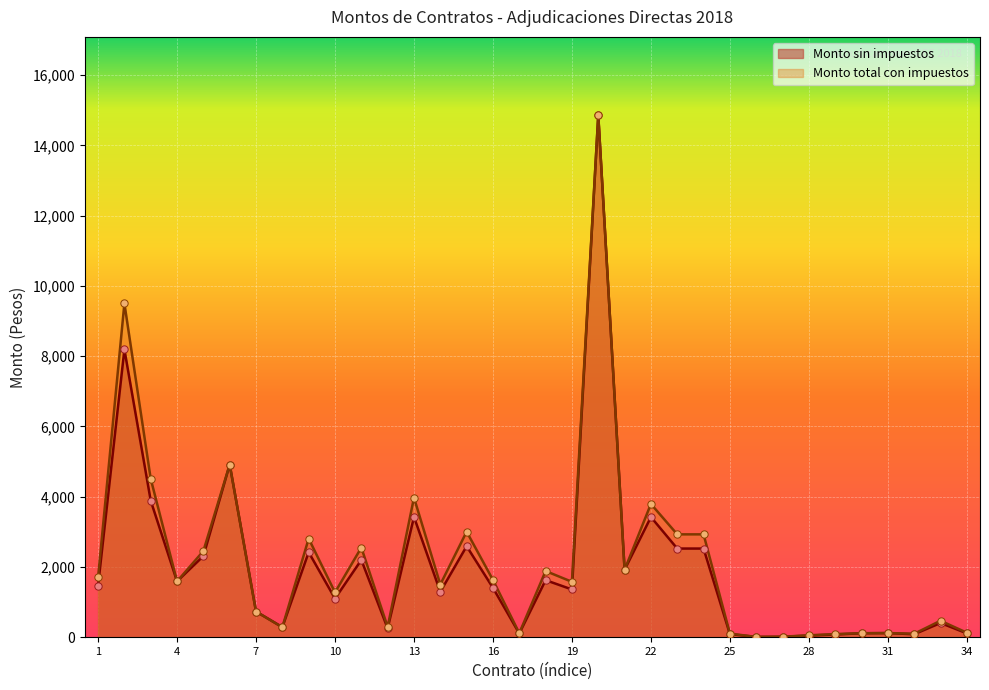

Which series contains the highest Y value?

Monto sin impuestos